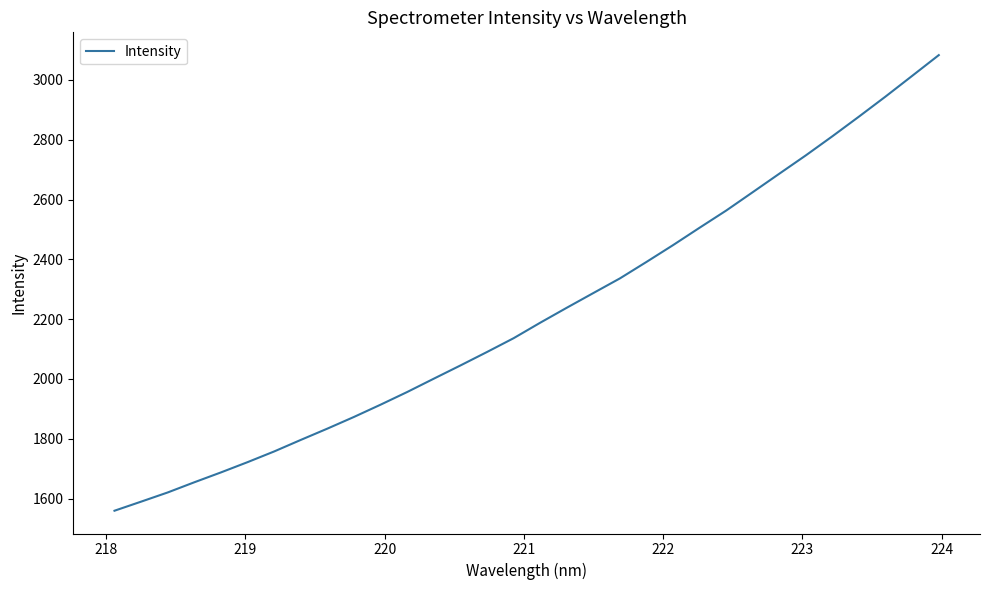

What is the greatest value displayed?

3083.1